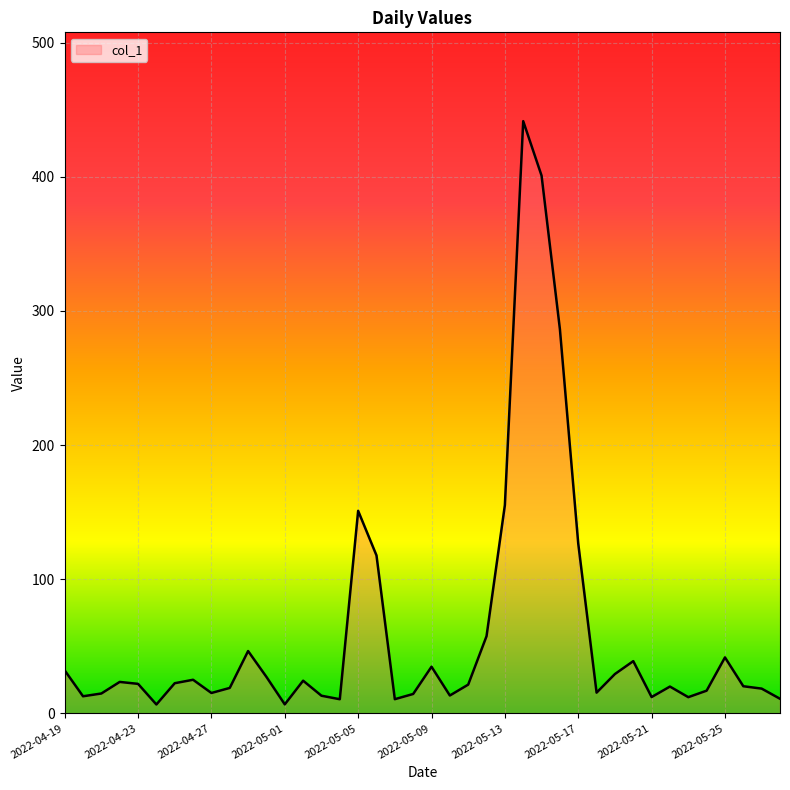

What is the maximum value shown in the chart?

441.4